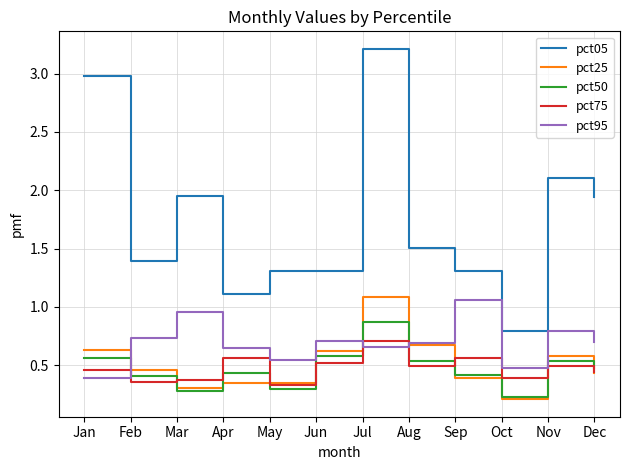

True or false: pct95 has a value of 0.9 at Dec.

False